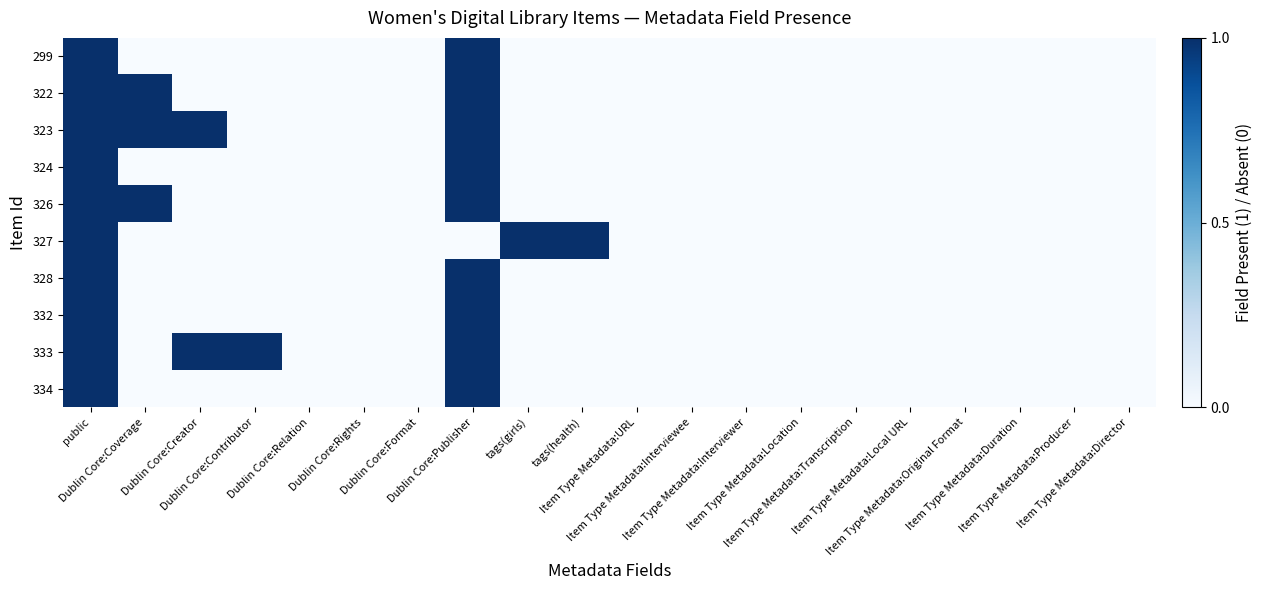

Reading left to right, extract all data points from this chart.

299: public=1	Dublin Core:Coverage=0	Dublin Core:Creator=0	Dublin Core:Contributor=0	Dublin Core:Relation=0	Dublin Core:Rights=0	Dublin Core:Format=0	Dublin Core:Publisher=1	tags(girls)=0	tags(health)=0	Item Type Metadata:URL=0	Item Type Metadata:Interviewee=0	Item Type Metadata:Interviewer=0	Item Type Metadata:Location=0	Item Type Metadata:Transcription=0	Item Type Metadata:Local URL=0	Item Type Metadata:Original Format=0	Item Type Metadata:Duration=0	Item Type Metadata:Producer=0	Item Type Metadata:Director=0
322: public=1	Dublin Core:Coverage=1	Dublin Core:Creator=0	Dublin Core:Contributor=0	Dublin Core:Relation=0	Dublin Core:Rights=0	Dublin Core:Format=0	Dublin Core:Publisher=1	tags(girls)=0	tags(health)=0	Item Type Metadata:URL=0	Item Type Metadata:Interviewee=0	Item Type Metadata:Interviewer=0	Item Type Metadata:Location=0	Item Type Metadata:Transcription=0	Item Type Metadata:Local URL=0	Item Type Metadata:Original Format=0	Item Type Metadata:Duration=0	Item Type Metadata:Producer=0	Item Type Metadata:Director=0
323: public=1	Dublin Core:Coverage=1	Dublin Core:Creator=1	Dublin Core:Contributor=0	Dublin Core:Relation=0	Dublin Core:Rights=0	Dublin Core:Format=0	Dublin Core:Publisher=1	tags(girls)=0	tags(health)=0	Item Type Metadata:URL=0	Item Type Metadata:Interviewee=0	Item Type Metadata:Interviewer=0	Item Type Metadata:Location=0	Item Type Metadata:Transcription=0	Item Type Metadata:Local URL=0	Item Type Metadata:Original Format=0	Item Type Metadata:Duration=0	Item Type Metadata:Producer=0	Item Type Metadata:Director=0
324: public=1	Dublin Core:Coverage=0	Dublin Core:Creator=0	Dublin Core:Contributor=0	Dublin Core:Relation=0	Dublin Core:Rights=0	Dublin Core:Format=0	Dublin Core:Publisher=1	tags(girls)=0	tags(health)=0	Item Type Metadata:URL=0	Item Type Metadata:Interviewee=0	Item Type Metadata:Interviewer=0	Item Type Metadata:Location=0	Item Type Metadata:Transcription=0	Item Type Metadata:Local URL=0	Item Type Metadata:Original Format=0	Item Type Metadata:Duration=0	Item Type Metadata:Producer=0	Item Type Metadata:Director=0
326: public=1	Dublin Core:Coverage=1	Dublin Core:Creator=0	Dublin Core:Contributor=0	Dublin Core:Relation=0	Dublin Core:Rights=0	Dublin Core:Format=0	Dublin Core:Publisher=1	tags(girls)=0	tags(health)=0	Item Type Metadata:URL=0	Item Type Metadata:Interviewee=0	Item Type Metadata:Interviewer=0	Item Type Metadata:Location=0	Item Type Metadata:Transcription=0	Item Type Metadata:Local URL=0	Item Type Metadata:Original Format=0	Item Type Metadata:Duration=0	Item Type Metadata:Producer=0	Item Type Metadata:Director=0
327: public=1	Dublin Core:Coverage=0	Dublin Core:Creator=0	Dublin Core:Contributor=0	Dublin Core:Relation=0	Dublin Core:Rights=0	Dublin Core:Format=0	Dublin Core:Publisher=0	tags(girls)=1	tags(health)=1	Item Type Metadata:URL=0	Item Type Metadata:Interviewee=0	Item Type Metadata:Interviewer=0	Item Type Metadata:Location=0	Item Type Metadata:Transcription=0	Item Type Metadata:Local URL=0	Item Type Metadata:Original Format=0	Item Type Metadata:Duration=0	Item Type Metadata:Producer=0	Item Type Metadata:Director=0
328: public=1	Dublin Core:Coverage=0	Dublin Core:Creator=0	Dublin Core:Contributor=0	Dublin Core:Relation=0	Dublin Core:Rights=0	Dublin Core:Format=0	Dublin Core:Publisher=1	tags(girls)=0	tags(health)=0	Item Type Metadata:URL=0	Item Type Metadata:Interviewee=0	Item Type Metadata:Interviewer=0	Item Type Metadata:Location=0	Item Type Metadata:Transcription=0	Item Type Metadata:Local URL=0	Item Type Metadata:Original Format=0	Item Type Metadata:Duration=0	Item Type Metadata:Producer=0	Item Type Metadata:Director=0
332: public=1	Dublin Core:Coverage=0	Dublin Core:Creator=0	Dublin Core:Contributor=0	Dublin Core:Relation=0	Dublin Core:Rights=0	Dublin Core:Format=0	Dublin Core:Publisher=1	tags(girls)=0	tags(health)=0	Item Type Metadata:URL=0	Item Type Metadata:Interviewee=0	Item Type Metadata:Interviewer=0	Item Type Metadata:Location=0	Item Type Metadata:Transcription=0	Item Type Metadata:Local URL=0	Item Type Metadata:Original Format=0	Item Type Metadata:Duration=0	Item Type Metadata:Producer=0	Item Type Metadata:Director=0
333: public=1	Dublin Core:Coverage=0	Dublin Core:Creator=1	Dublin Core:Contributor=1	Dublin Core:Relation=0	Dublin Core:Rights=0	Dublin Core:Format=0	Dublin Core:Publisher=1	tags(girls)=0	tags(health)=0	Item Type Metadata:URL=0	Item Type Metadata:Interviewee=0	Item Type Metadata:Interviewer=0	Item Type Metadata:Location=0	Item Type Metadata:Transcription=0	Item Type Metadata:Local URL=0	Item Type Metadata:Original Format=0	Item Type Metadata:Duration=0	Item Type Metadata:Producer=0	Item Type Metadata:Director=0
334: public=1	Dublin Core:Coverage=0	Dublin Core:Creator=0	Dublin Core:Contributor=0	Dublin Core:Relation=0	Dublin Core:Rights=0	Dublin Core:Format=0	Dublin Core:Publisher=1	tags(girls)=0	tags(health)=0	Item Type Metadata:URL=0	Item Type Metadata:Interviewee=0	Item Type Metadata:Interviewer=0	Item Type Metadata:Location=0	Item Type Metadata:Transcription=0	Item Type Metadata:Local URL=0	Item Type Metadata:Original Format=0	Item Type Metadata:Duration=0	Item Type Metadata:Producer=0	Item Type Metadata:Director=0